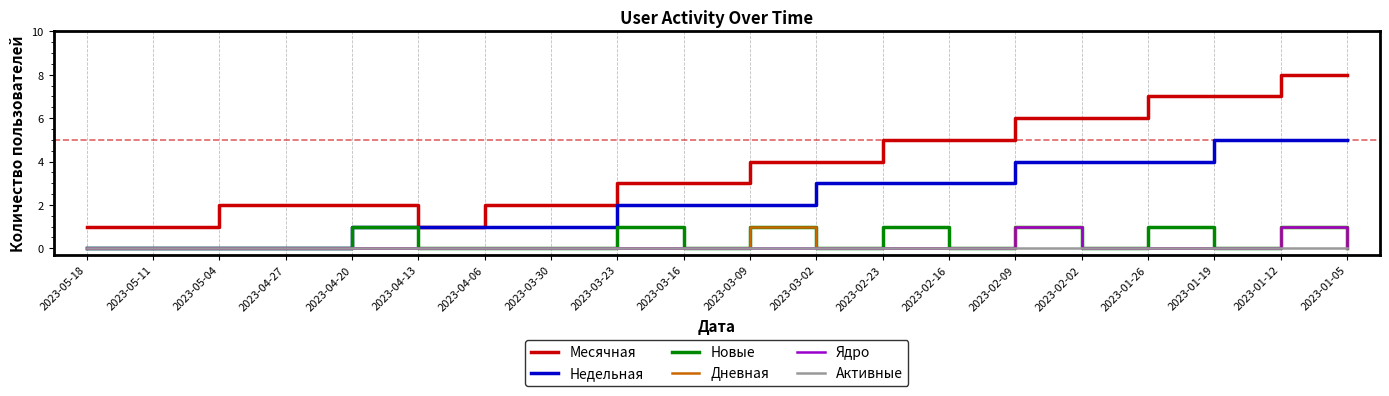

What position from the left is 2023-03-02?

12